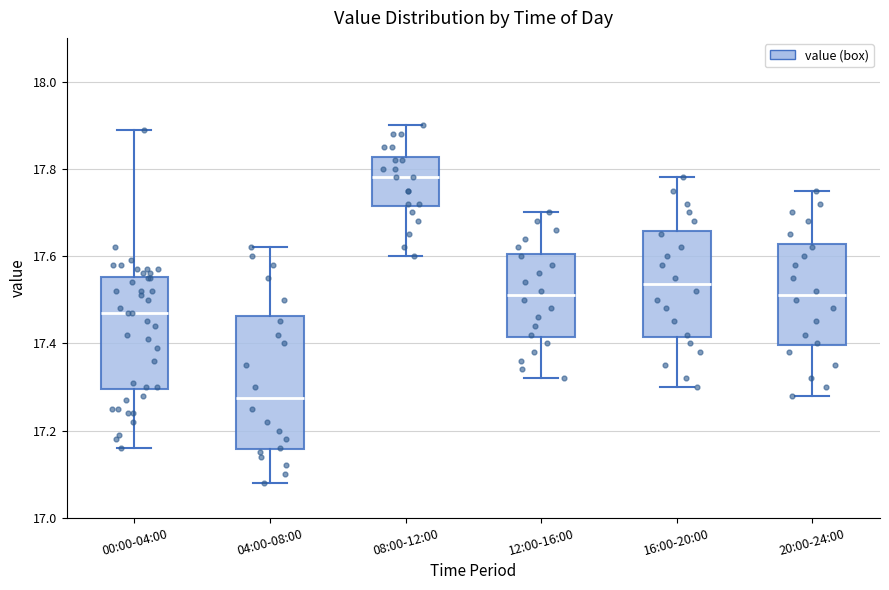

Reading left to right, transcribe this box plot: for each box, give where its median line is, the range the box spans, and where its two whiskers end, as read against the y-axis. The values are not printed on the chart, so give them approximately, as read against the axis.

00:00-04:00: median 17.48, box 17.30 to 17.56, whiskers 17.16 to 17.90
04:00-08:00: median 17.28, box 17.16 to 17.46, whiskers 17.08 to 17.62
08:00-12:00: median 17.78, box 17.72 to 17.82, whiskers 17.60 to 17.90
12:00-16:00: median 17.52, box 17.42 to 17.60, whiskers 17.32 to 17.70
16:00-20:00: median 17.54, box 17.42 to 17.66, whiskers 17.30 to 17.78
20:00-24:00: median 17.52, box 17.40 to 17.62, whiskers 17.28 to 17.76